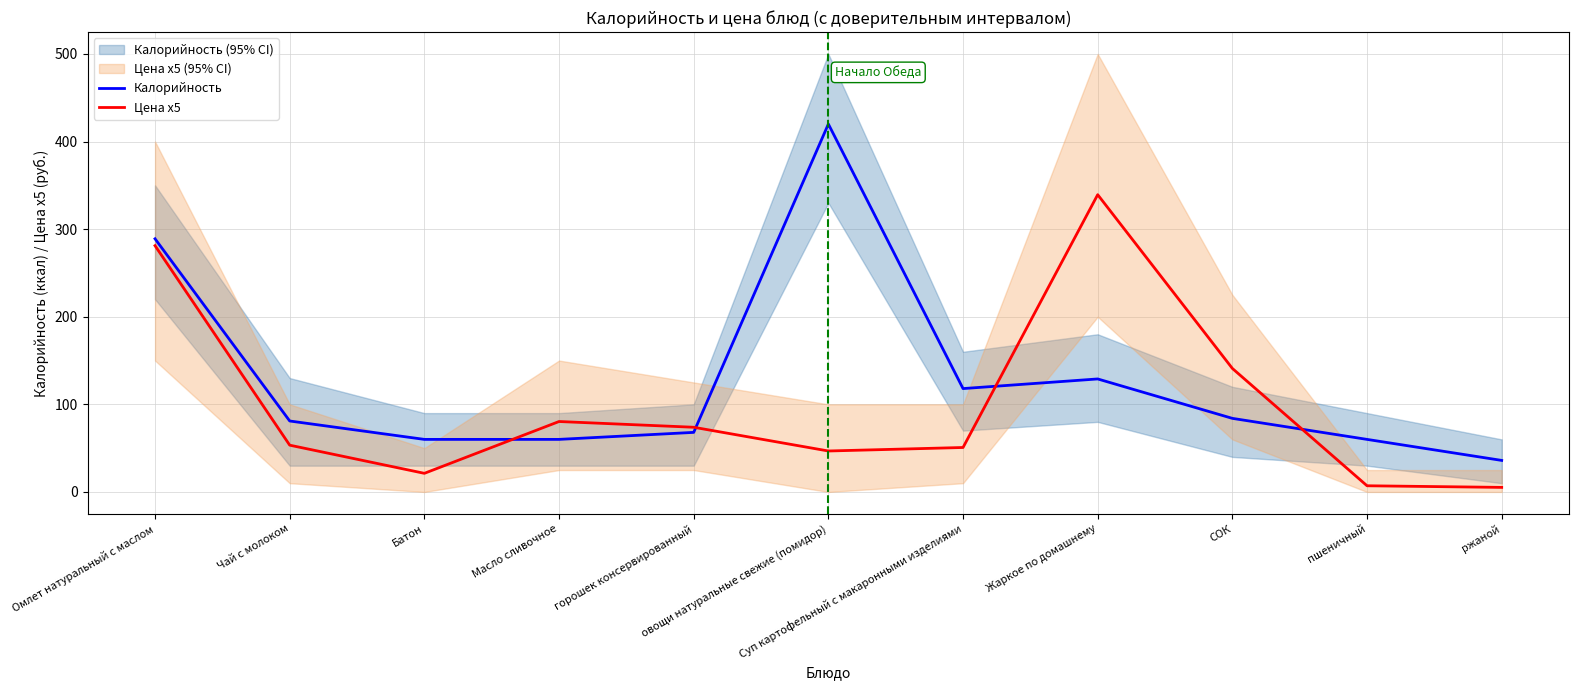

The Калорийность series shows 158.9 at Суп картофельный с макаронными изделиями. True or false?

False